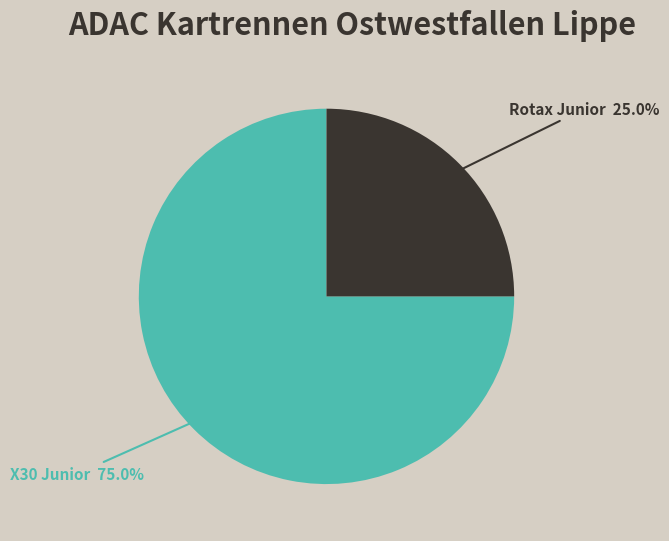

Which has a higher value, Rotax Junior or X30 Junior?

X30 Junior